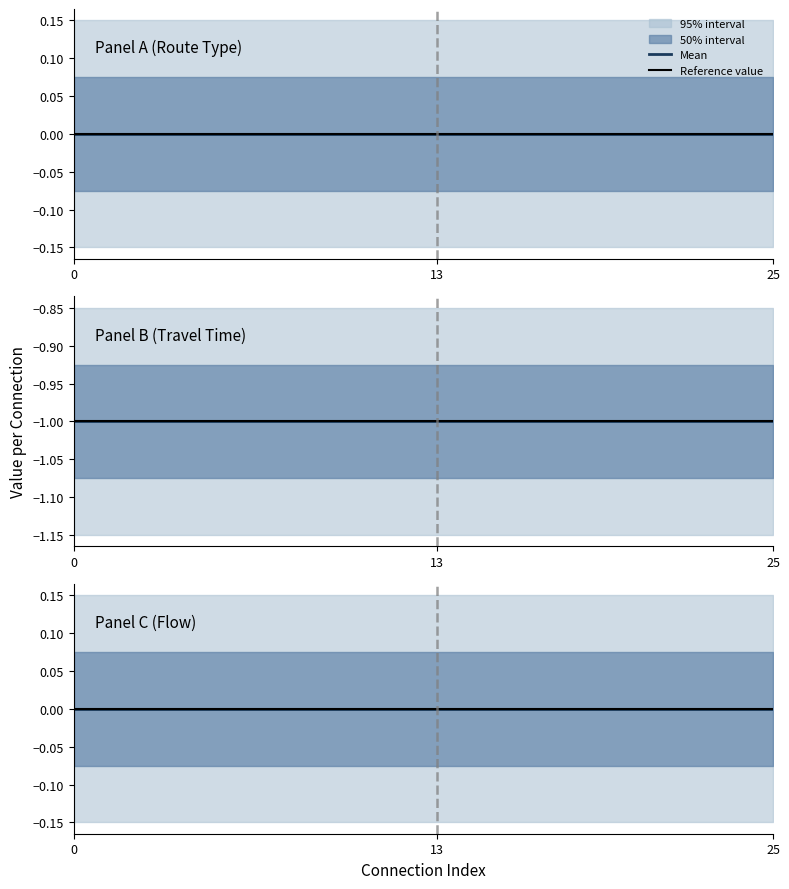

How many lines are shown in the chart?

2